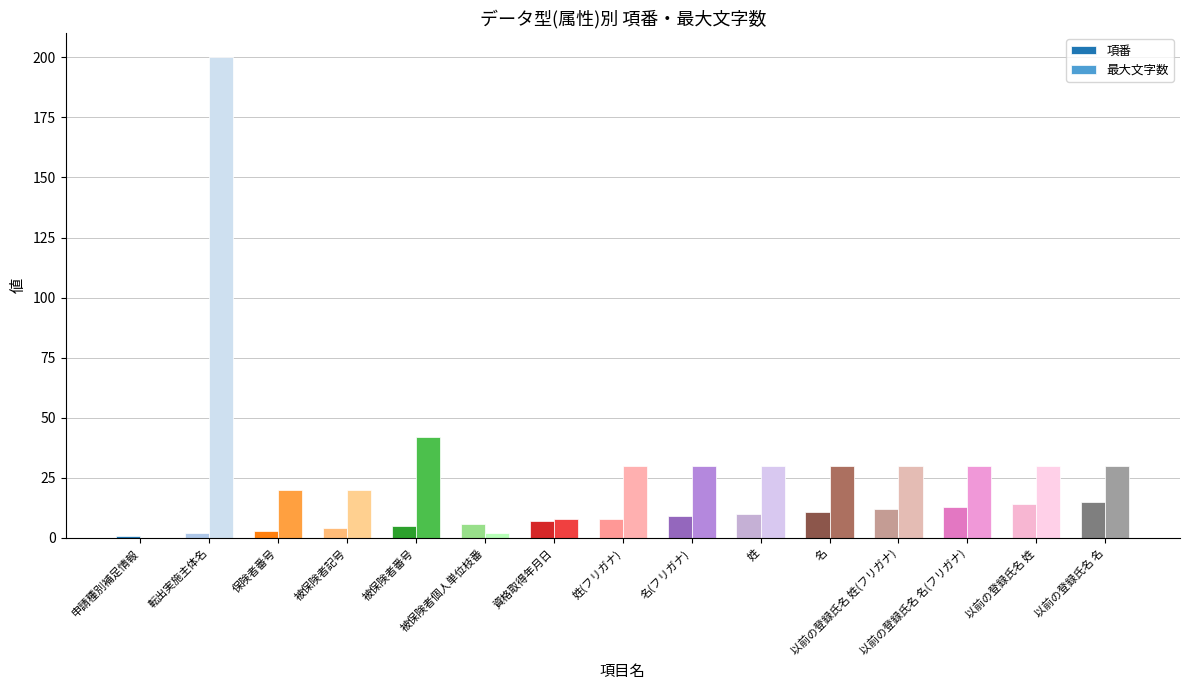

Reading left to right, extract all data points from this chart.

項番: 申請種別補足情報=1	転出実施主体名=2	保険者番号=3	被保険者記号=4	被保険者番号=5	被保険者個人単位枝番=6	資格取得年月日=7	姓(フリガナ)=8	名(フリガナ)=9	姓=10	名=11	以前の登録氏名 姓(フリガナ)=12	以前の登録氏名 名(フリガナ)=13	以前の登録氏名 姓=14	以前の登録氏名 名=15
最大文字数: 申請種別補足情報=0	転出実施主体名=200	保険者番号=20	被保険者記号=20	被保険者番号=42	被保険者個人単位枝番=2	資格取得年月日=8	姓(フリガナ)=30	名(フリガナ)=30	姓=30	名=30	以前の登録氏名 姓(フリガナ)=30	以前の登録氏名 名(フリガナ)=30	以前の登録氏名 姓=30	以前の登録氏名 名=30